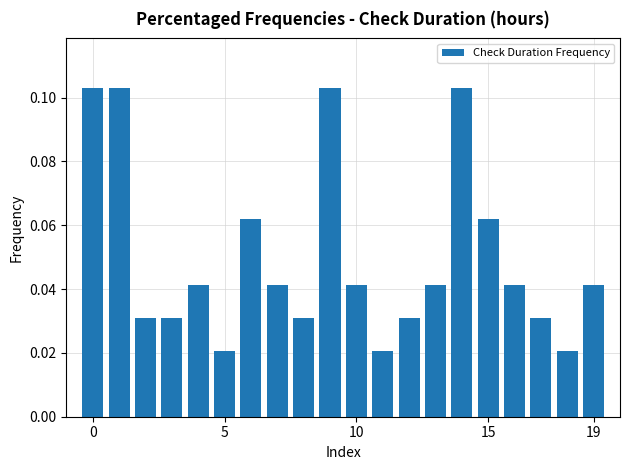

How many values are between 0 and 1?

20